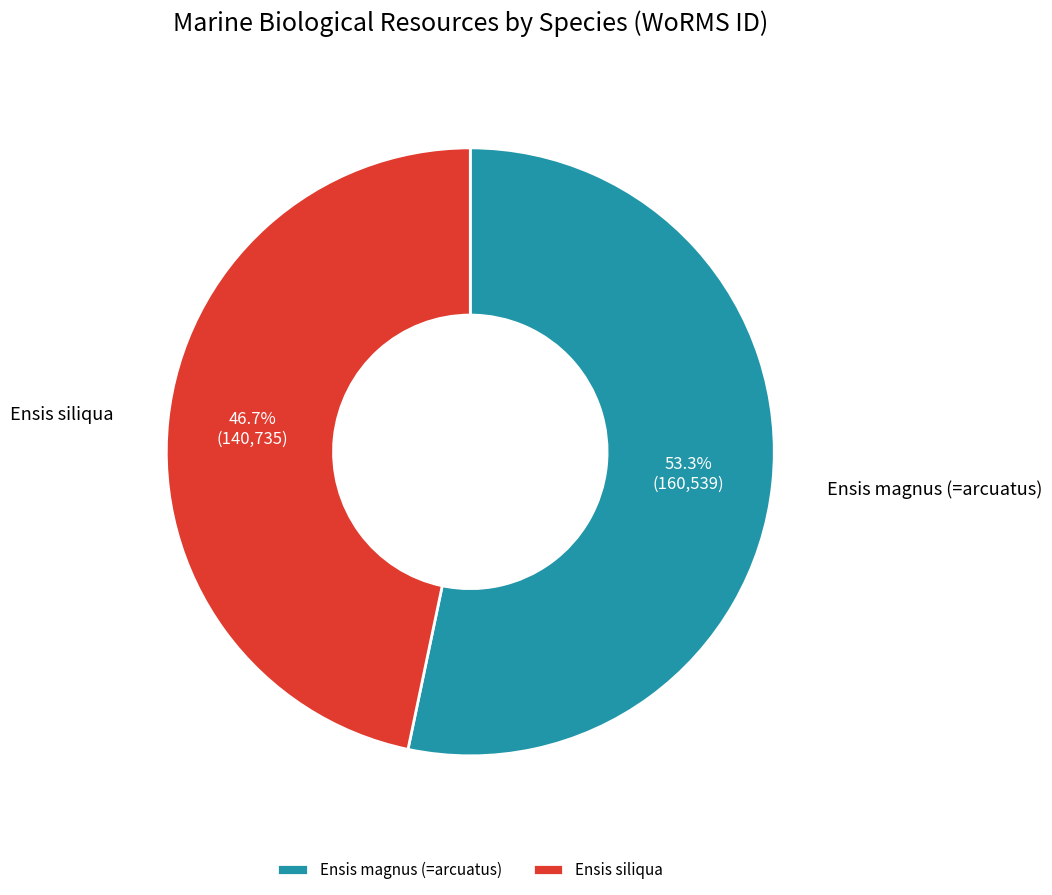

Is the sum of Ensis magnus (=arcuatus) and Ensis siliqua greater than half?

Yes